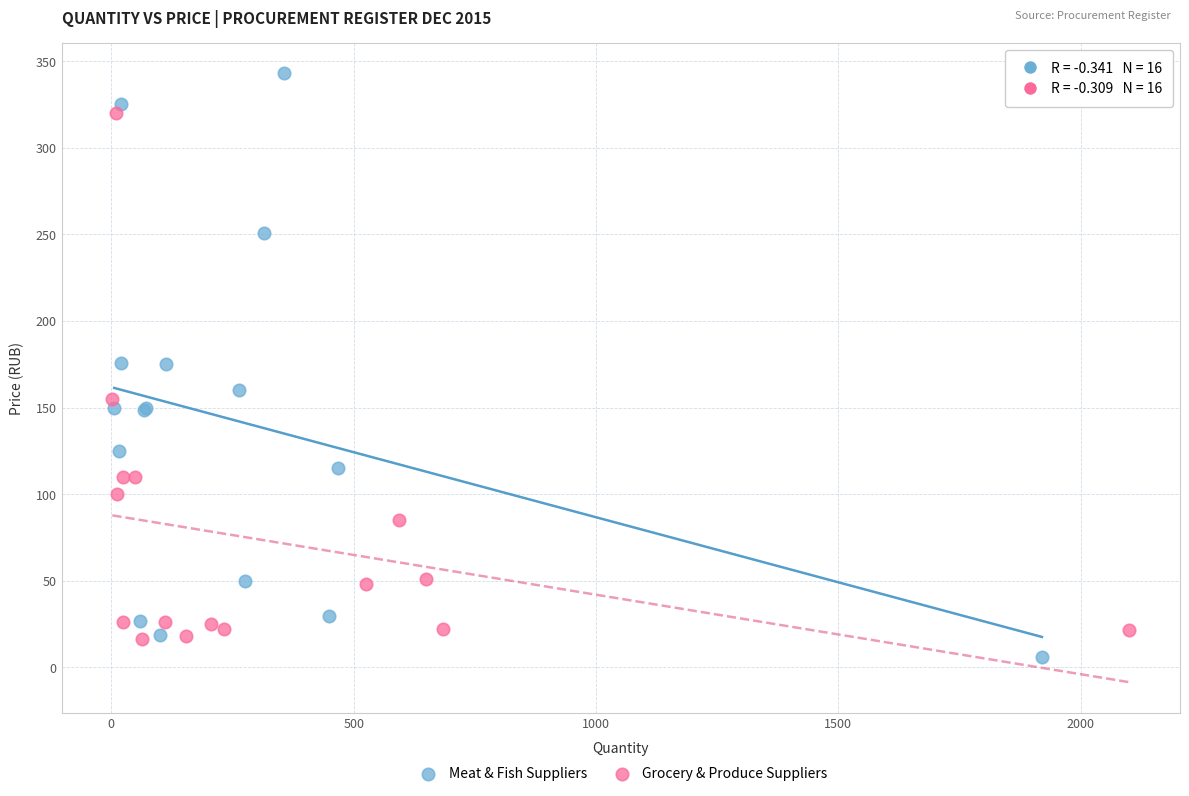

Which series has the widest spread of Y values?

Meat & Fish Suppliers